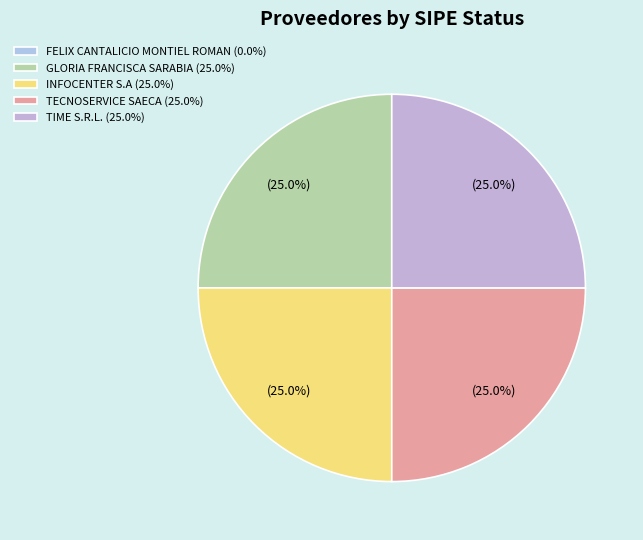

What is the smallest slice in the pie chart?

FELIX CANTALICIO MONTIEL ROMAN